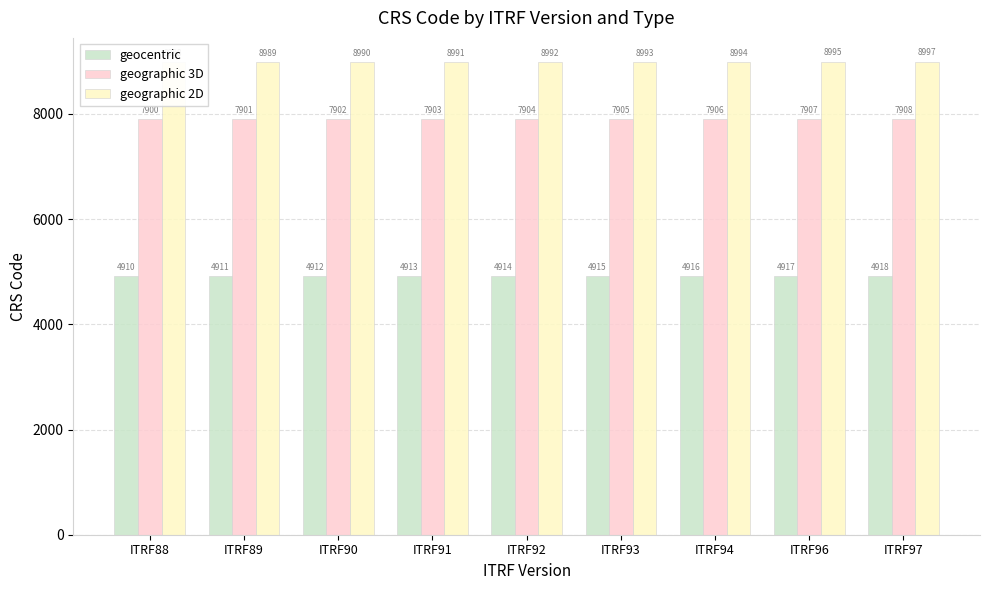

Reading right to left, transcribe all the data shown in this chart.

geocentric: 4918	4917	4916	4915	4914	4913	4912	4911	4910
geographic 3D: 7908	7907	7906	7905	7904	7903	7902	7901	7900
geographic 2D: 8997	8995	8994	8993	8992	8991	8990	8989	8988